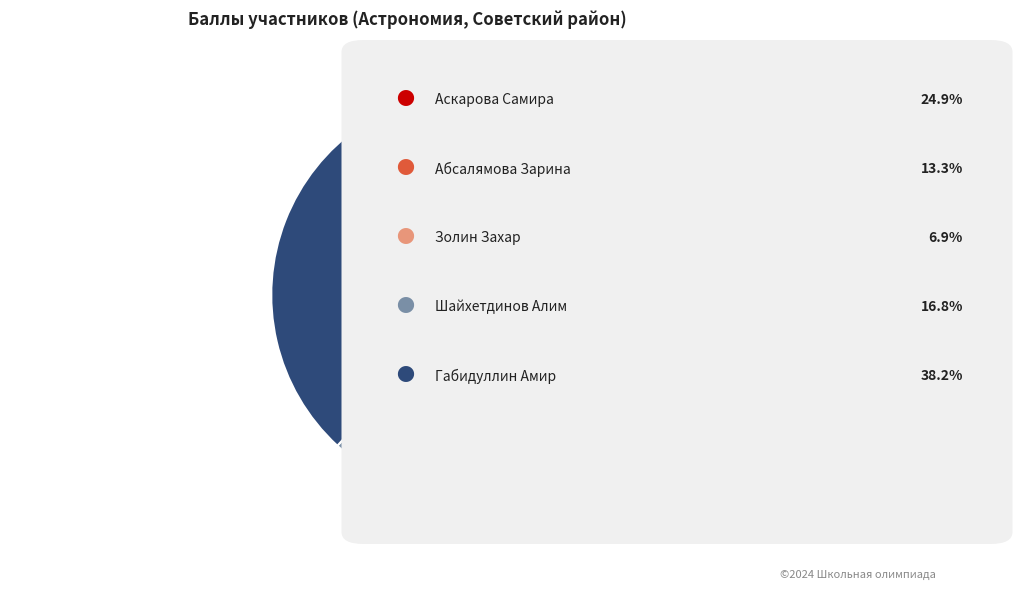

Is there any slice that represents more than half of the pie?

No